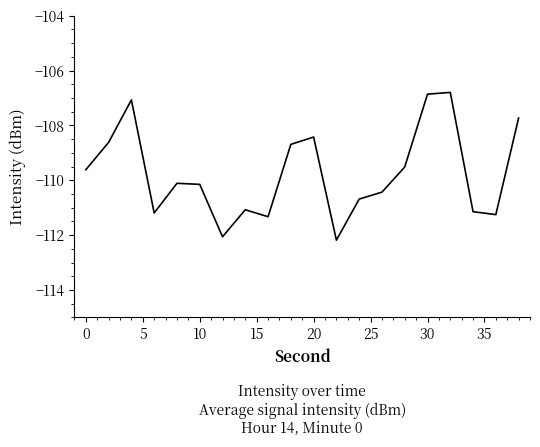

What is the difference between the maximum and minimum values?

5.4